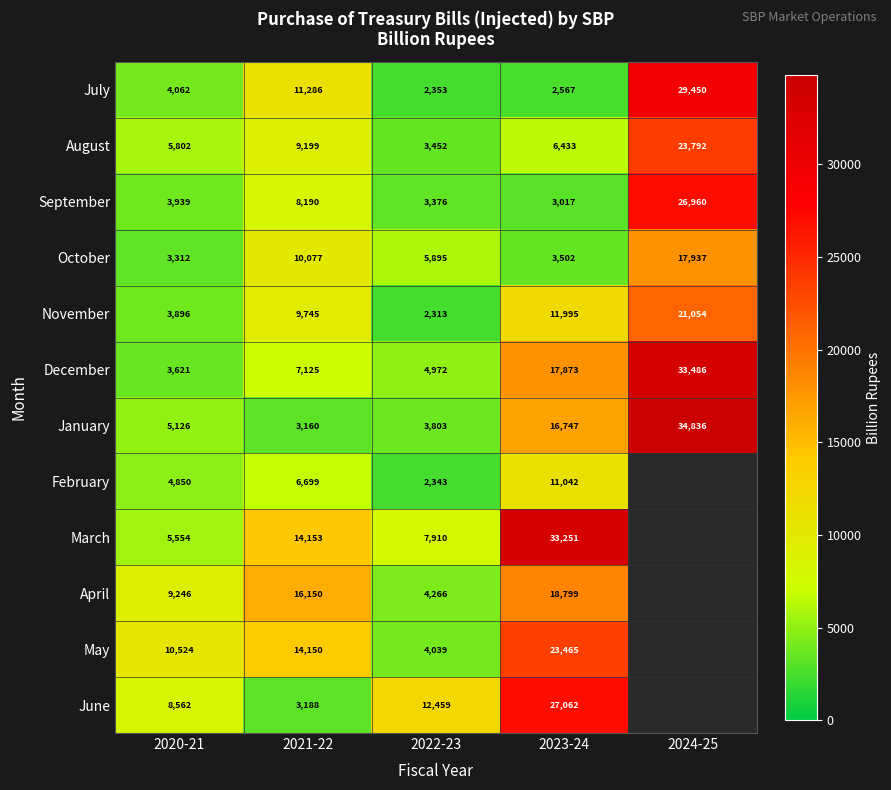

The June series shows 11743.4 at 2020-21. True or false?

False